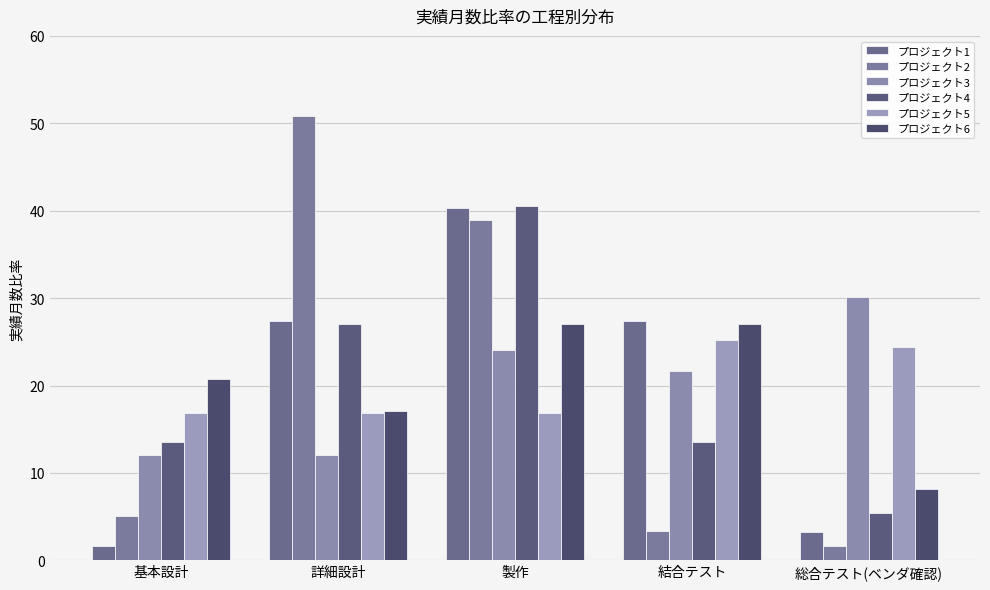

At which label is プロジェクト1 closest to 20?

詳細設計